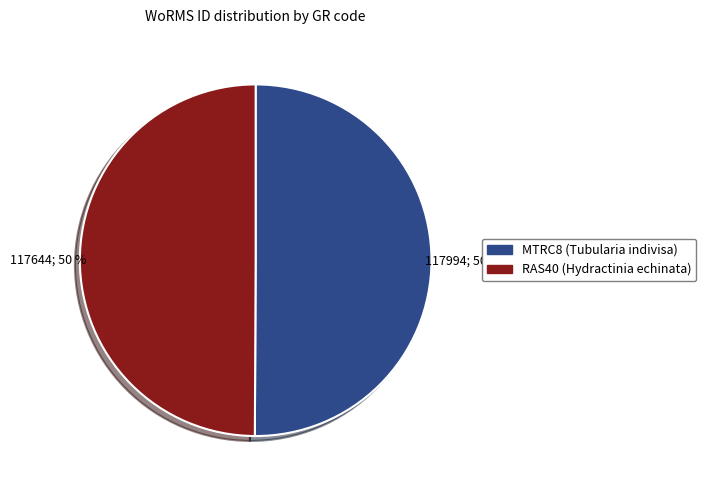

Do RAS40 (Hydractinia echinata) and MTRC8 (Tubularia indivisa) together represent more than half of the pie?

Yes